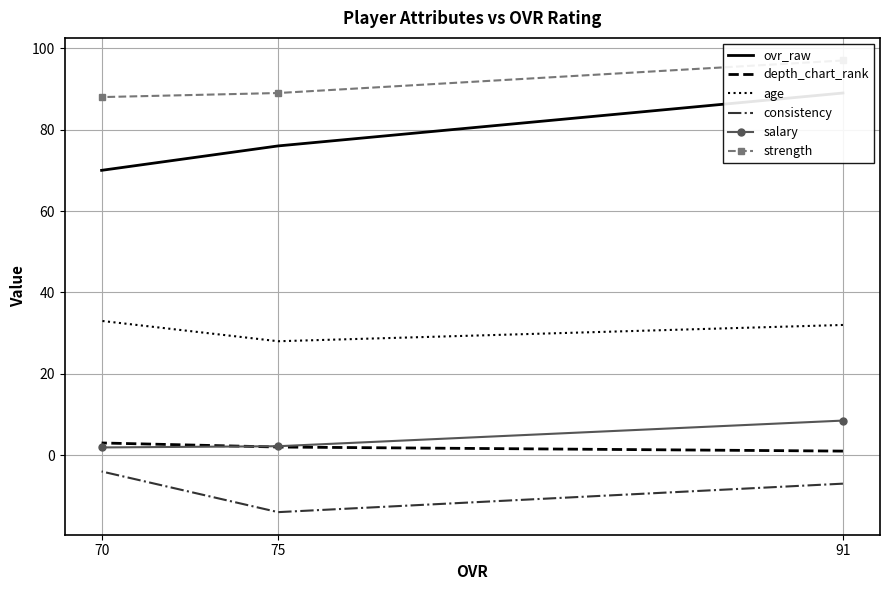

The value of age at 91 is 32.0. True or false?

True